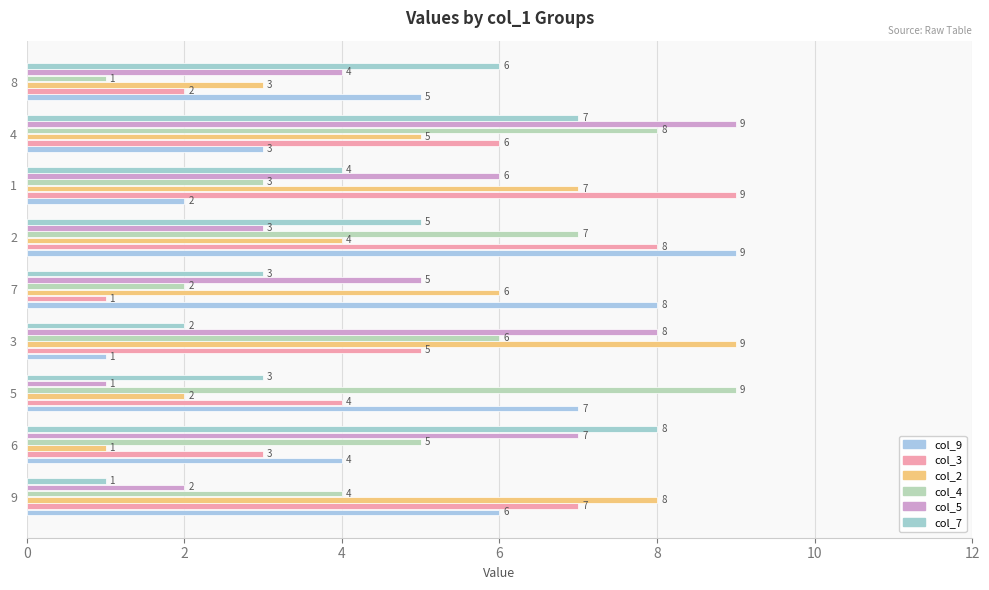

What is the minimum value for col_5?

1